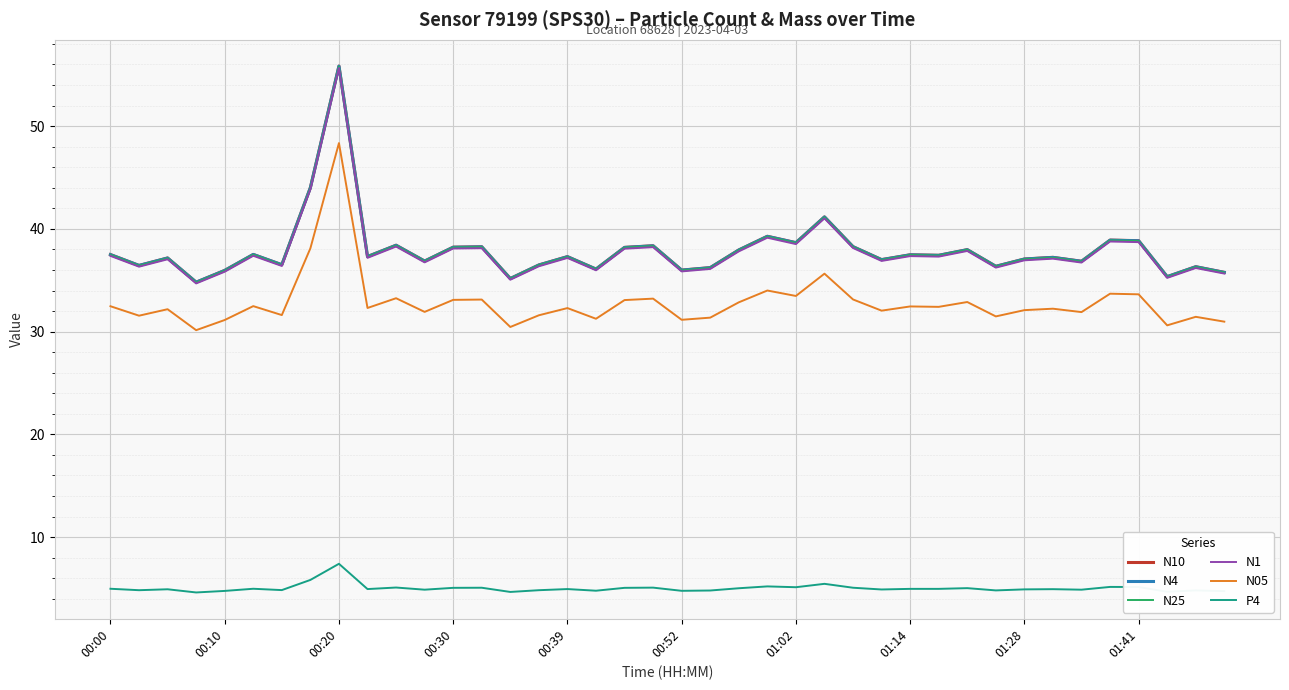

True or false: P4 and N4 intersect in this chart.

False